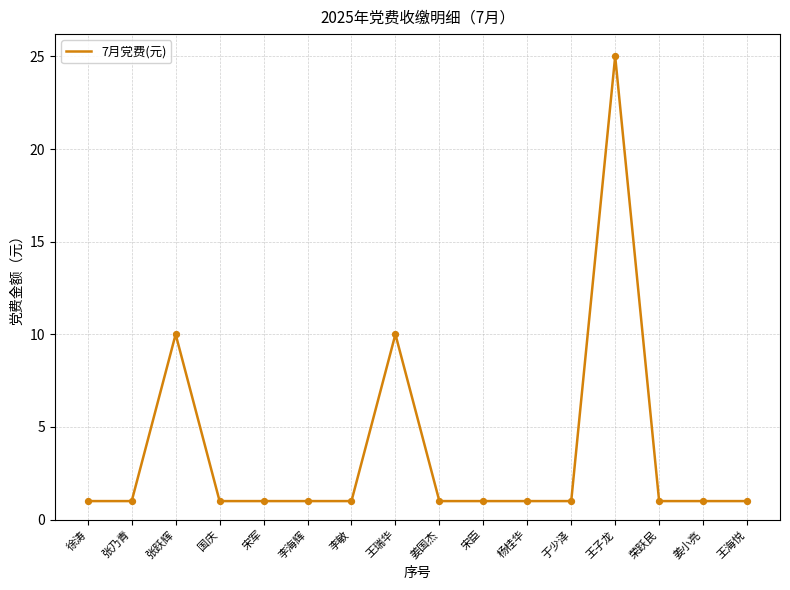

Approximately how many times larger is the value at 王子龙 compared to 宋臣?

25.0